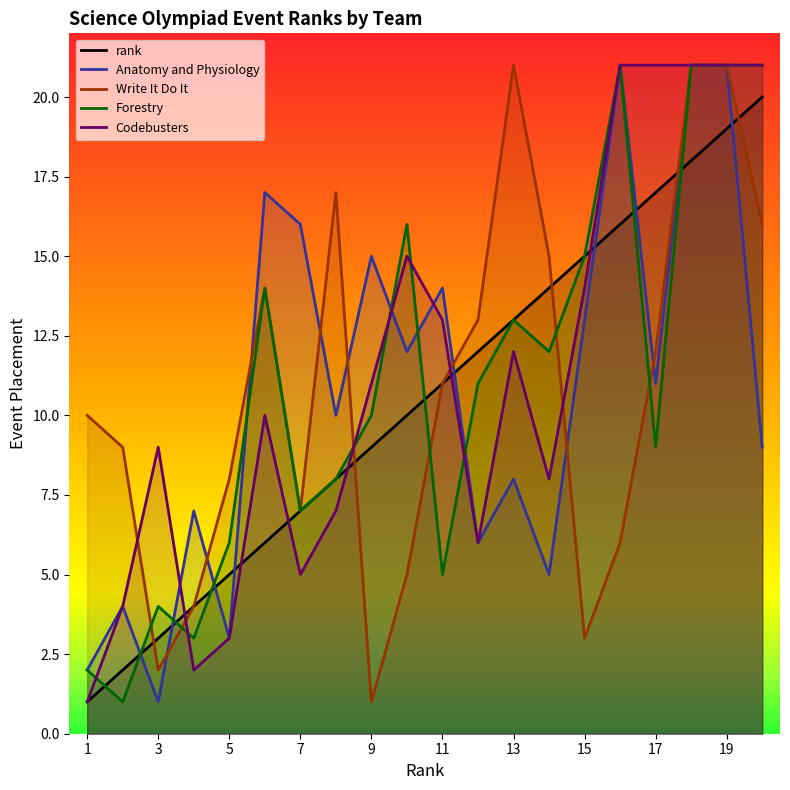

What is the difference between the highest and lowest values at 13?

13